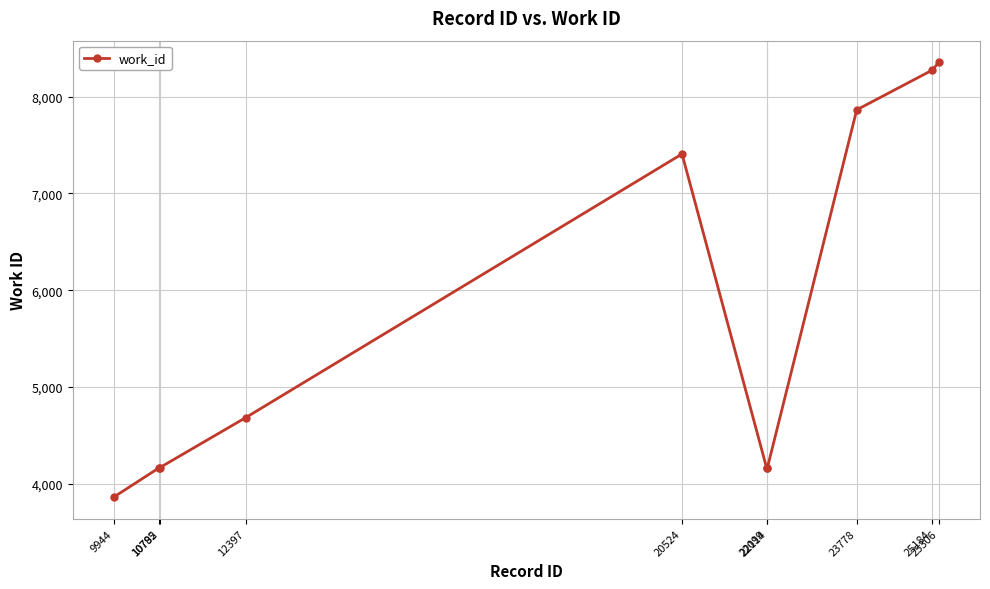

What is the change in value from 9944 to 22114?

+301